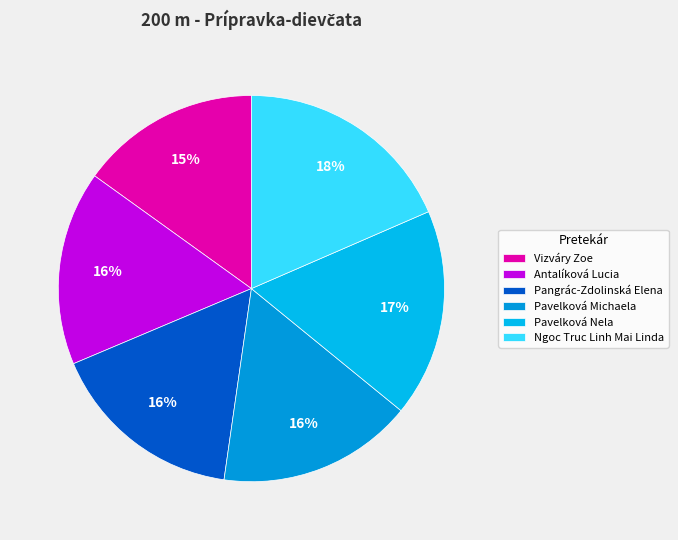

Is Pavelková Michaela the majority of the pie?

No